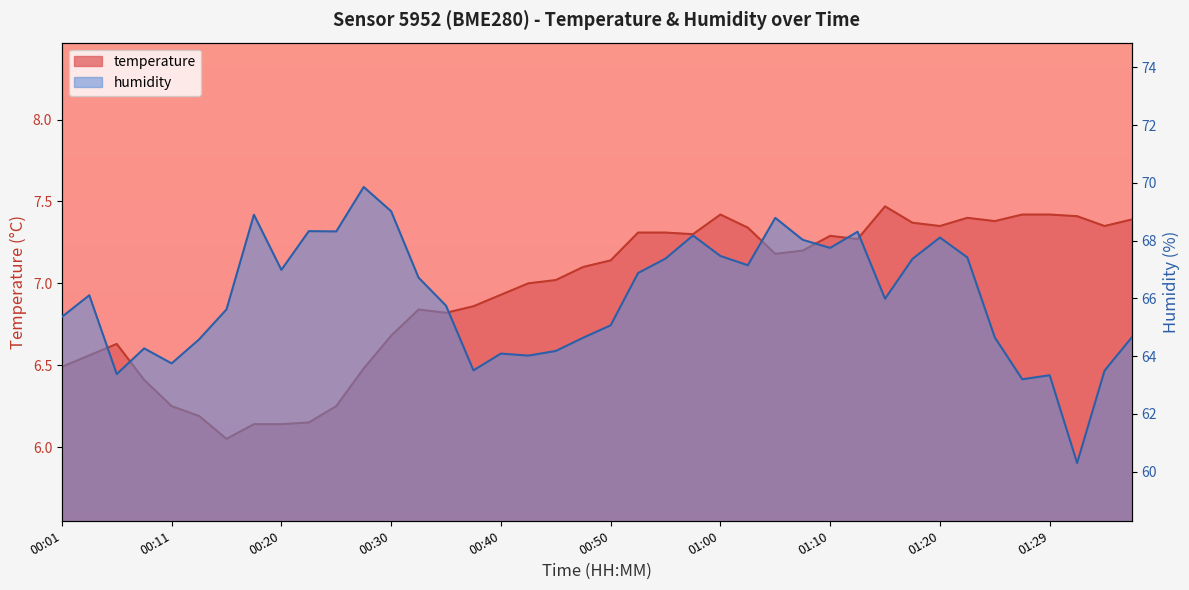

Reading left to right, extract all data points from this chart.

temperature: 6.5	6.6	6.6	6.4	6.2	6.2	6.0	6.1	6.1	6.2	6.2	6.5	6.7	6.8	6.8	6.9	6.9	7.0	7.0	7.1	7.1	7.3	7.3	7.3	7.4	7.3	7.2	7.2	7.3	7.3	7.5	7.4	7.3	7.4	7.4	7.4	7.4	7.4	7.3	7.4
humidity: 65.4	66.1	63.4	64.3	63.8	64.6	65.6	68.9	67.0	68.3	68.3	69.9	69.0	66.7	65.8	63.5	64.1	64.0	64.2	64.6	65.1	66.9	67.4	68.2	67.5	67.2	68.8	68.0	67.8	68.3	66.0	67.4	68.1	67.4	64.7	63.2	63.3	60.3	63.5	64.7